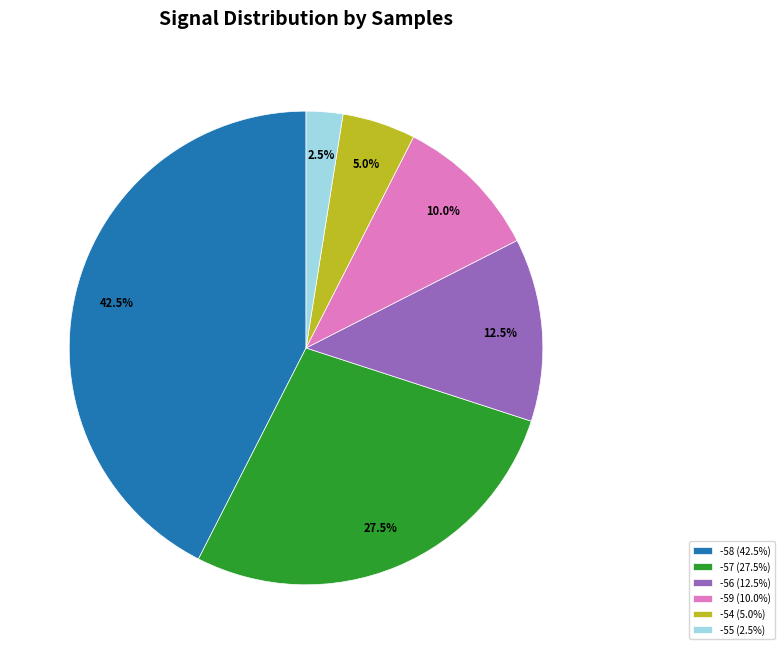

How many slices are in this pie chart?

6